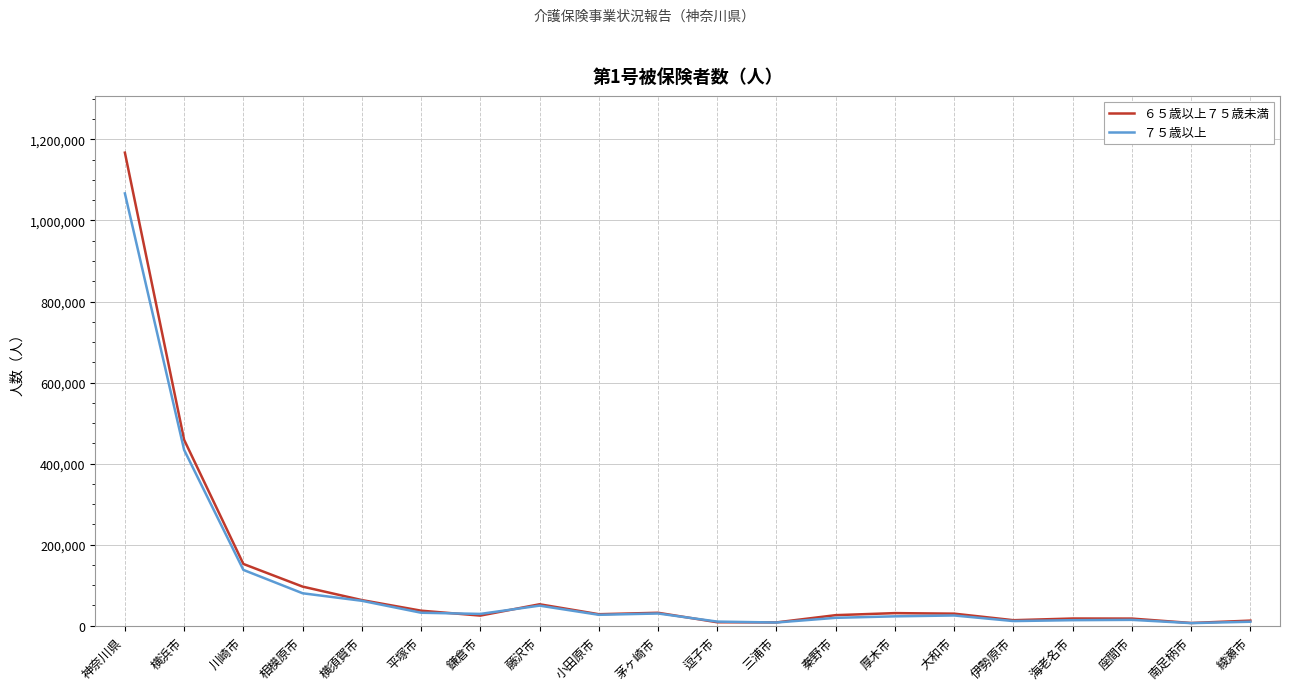

How many distinct data groups are displayed?

2